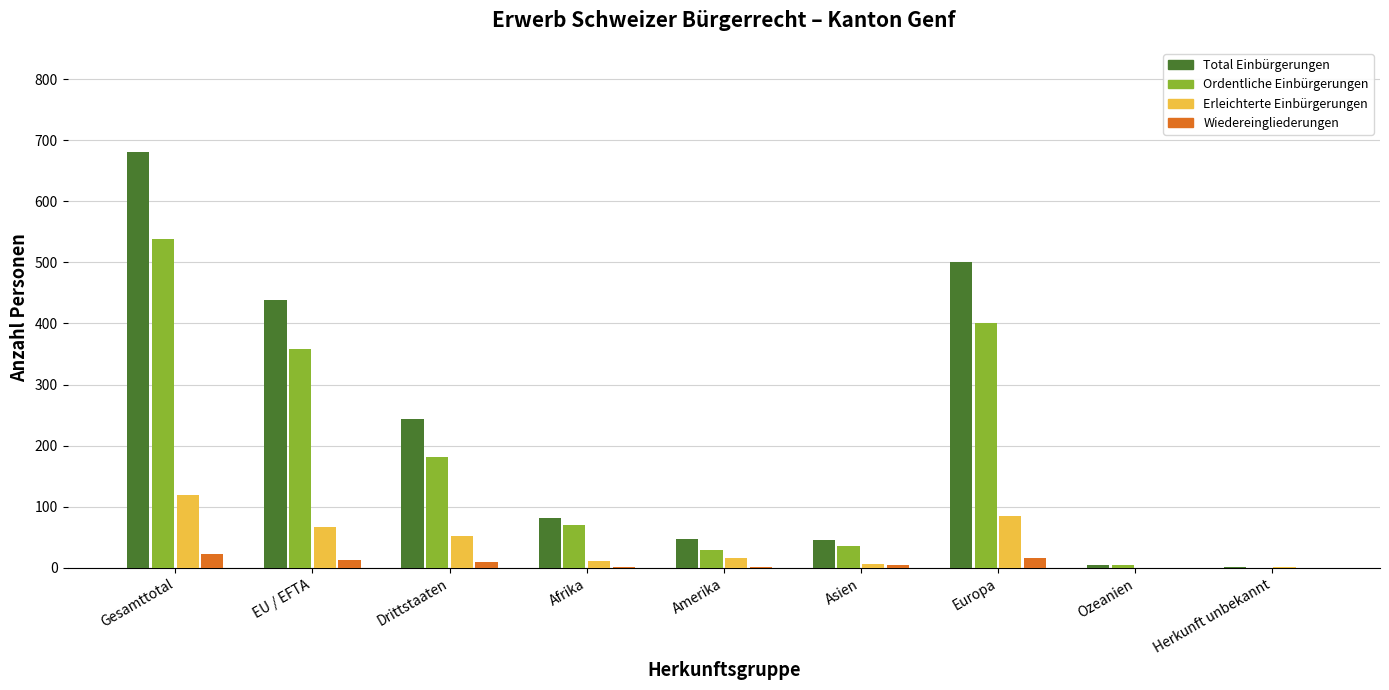

What is the sum of all Total Einbürgerungen values?

2043